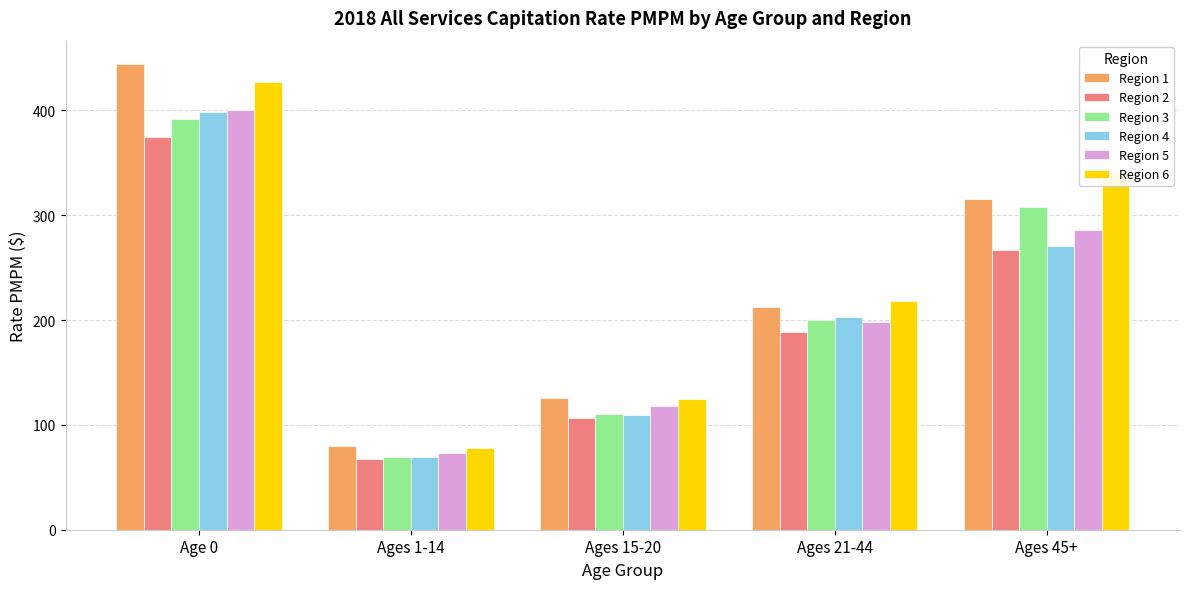

What is the maximum value for Region 2?

374.8